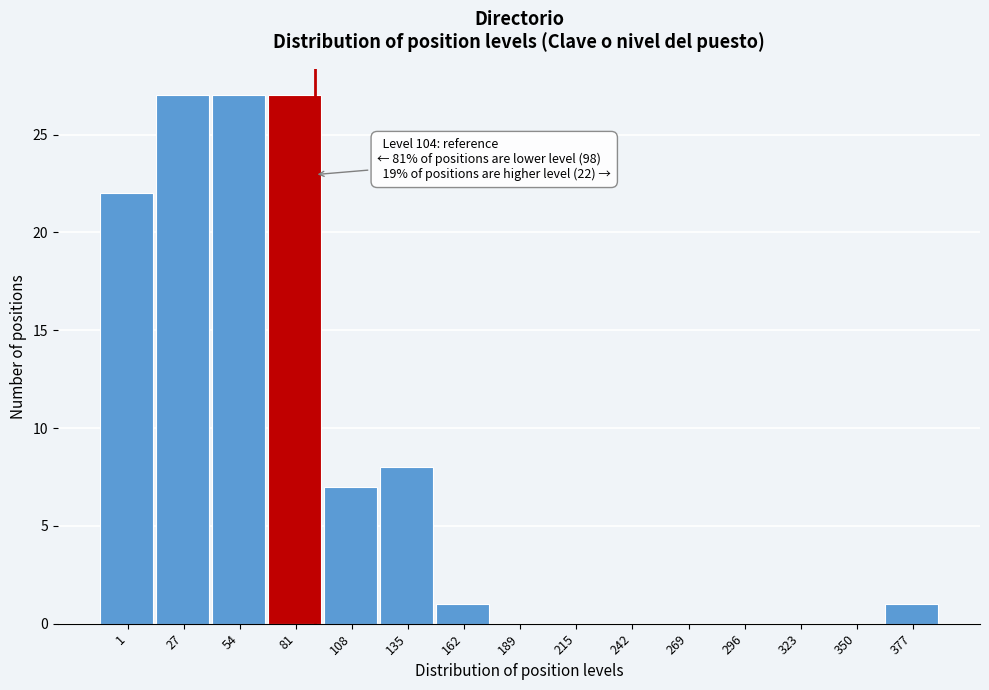

Reading left to right, what are all the values shown in this chart?

1=22	27=27	54=27	81=27	108=7	135=8	162=1	189=0	215=0	242=0	269=0	296=0	323=0	350=0	377=1